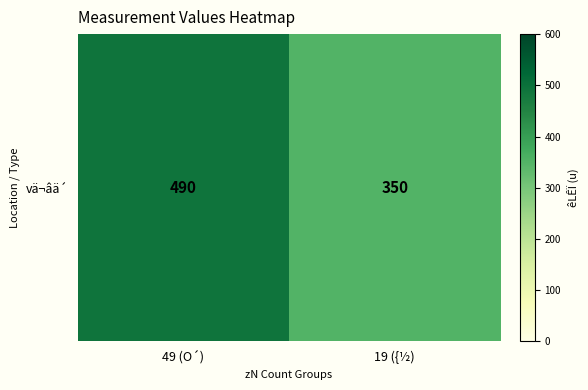

Reading left to right, extract all data points from this chart.

490	350